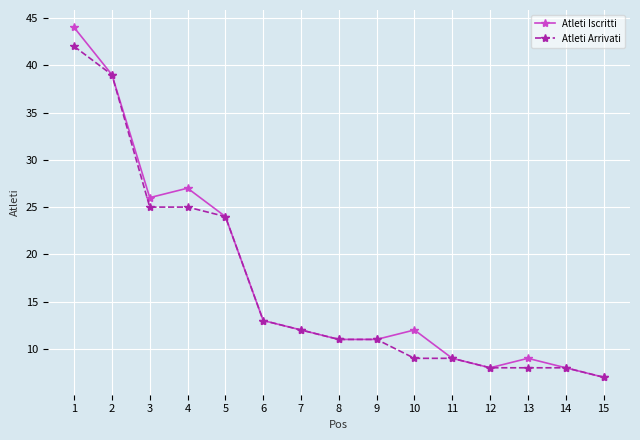

Count the number of categories in the chart.

15